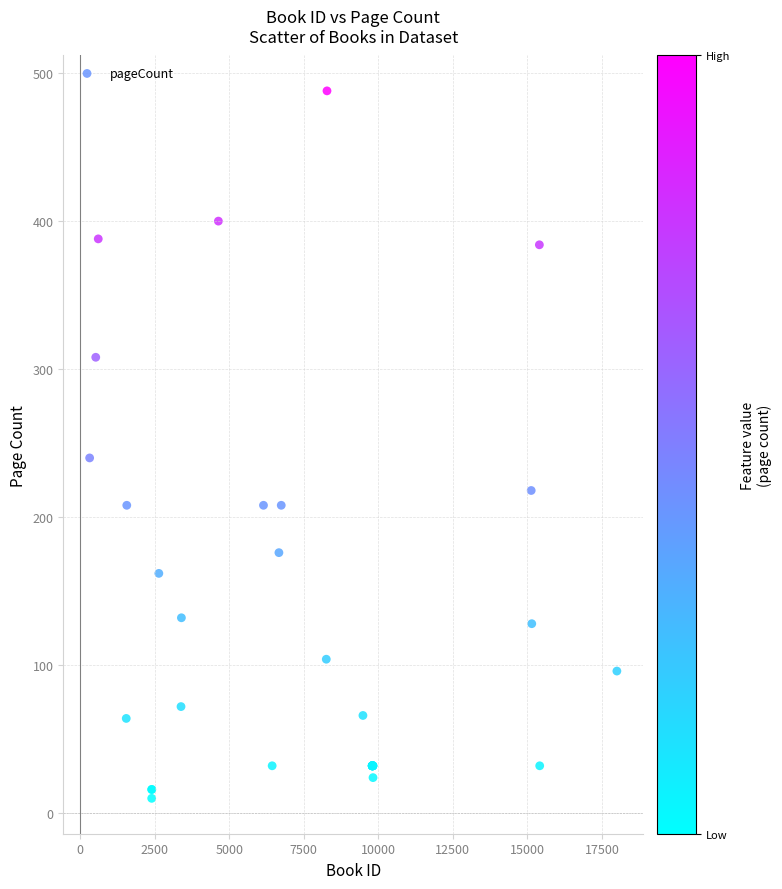

What Y value in the scatter plot is closest to 249?

240